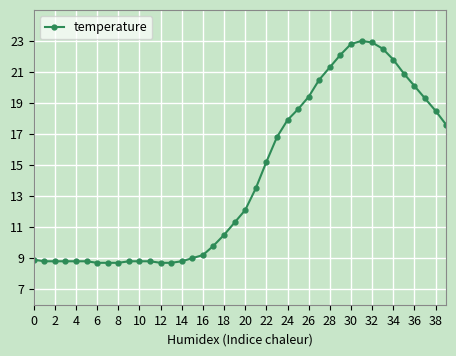

True or false: there are more than 0 points higher than both neighbors.

True